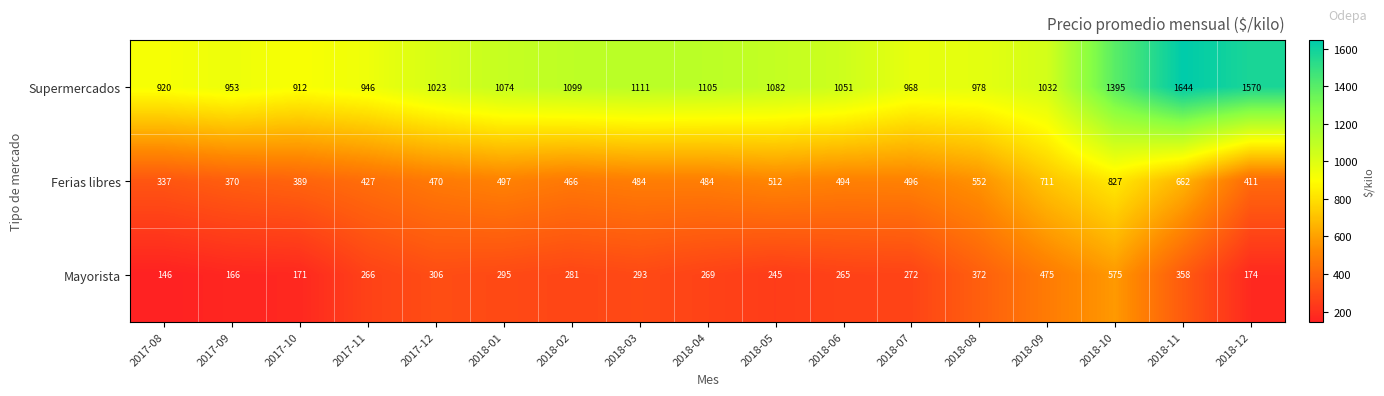

At which category does the chart reach its peak across all series?

2018-11